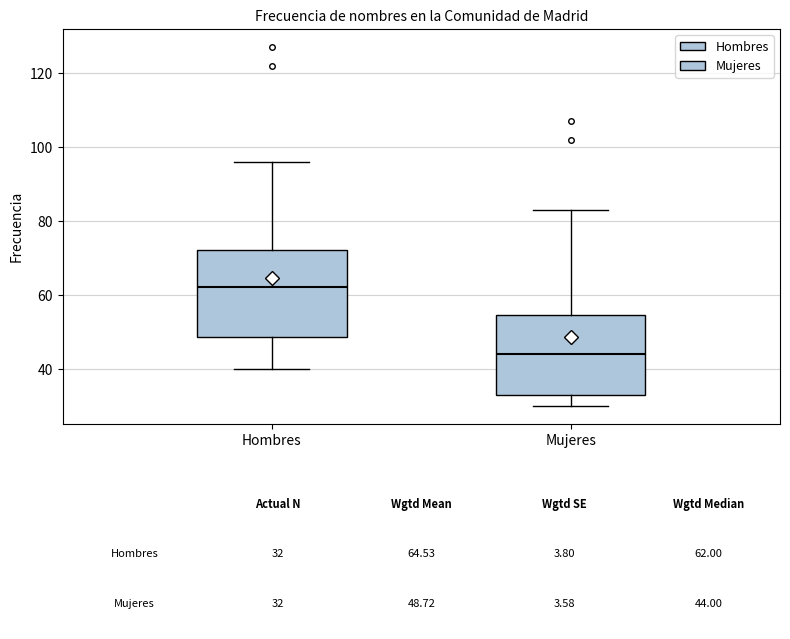

Which box has the highest median line?

Hombres